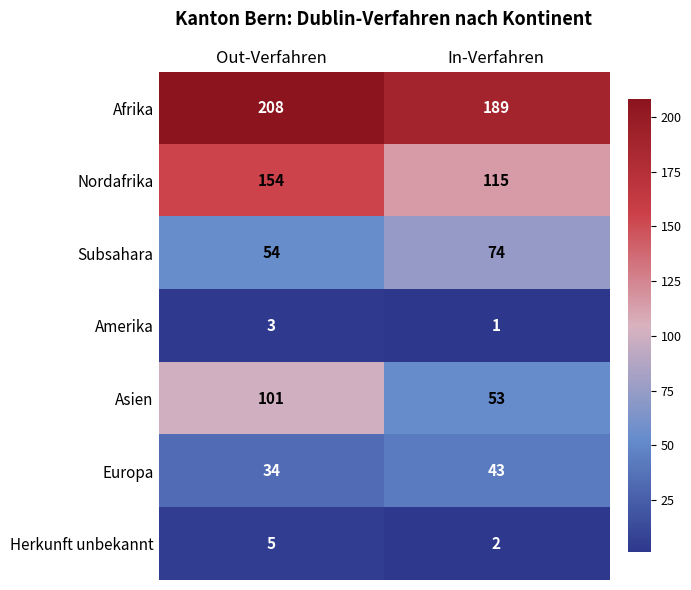

Reading left to right, extract all data points from this chart.

Afrika: Out-Verfahren=208	In-Verfahren=189
Nordafrika: Out-Verfahren=154	In-Verfahren=115
Subsahara: Out-Verfahren=54	In-Verfahren=74
Amerika: Out-Verfahren=3	In-Verfahren=1
Asien: Out-Verfahren=101	In-Verfahren=53
Europa: Out-Verfahren=34	In-Verfahren=43
Herkunft unbekannt: Out-Verfahren=5	In-Verfahren=2